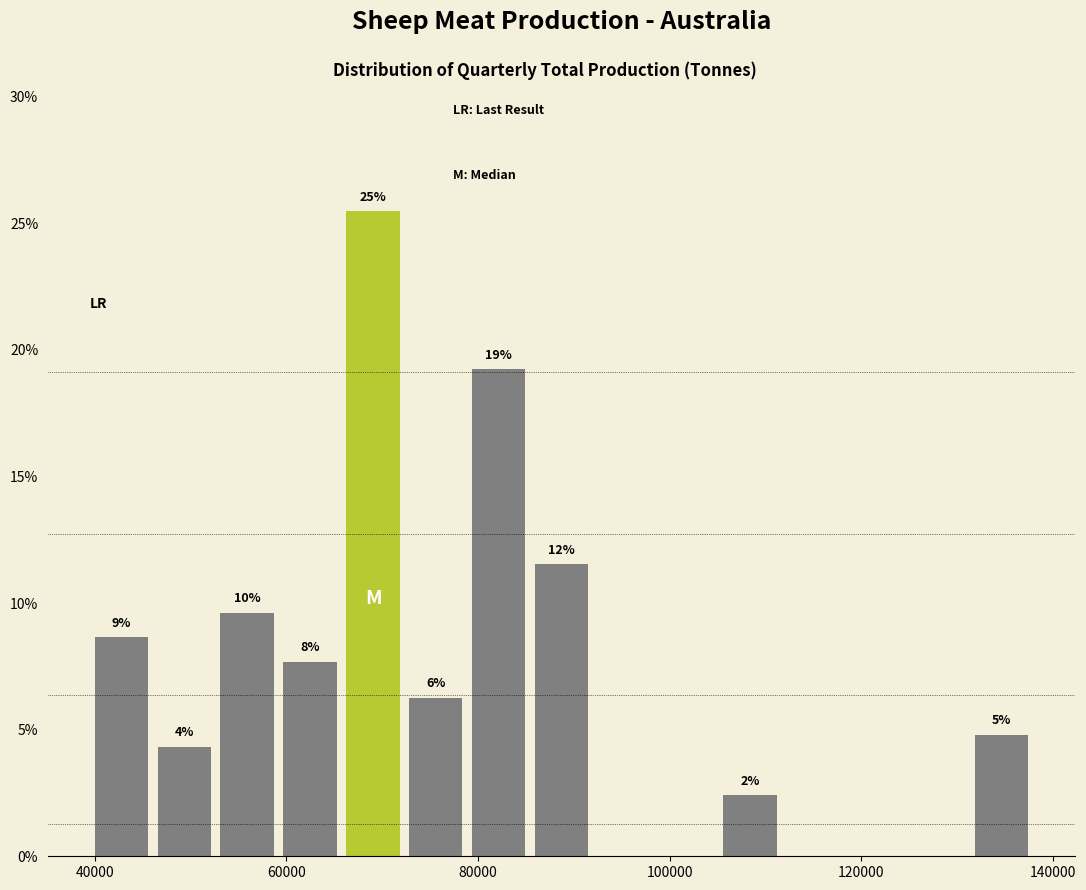

Read against the x-axis, roughly where is the centre of the tallest bar?

70000